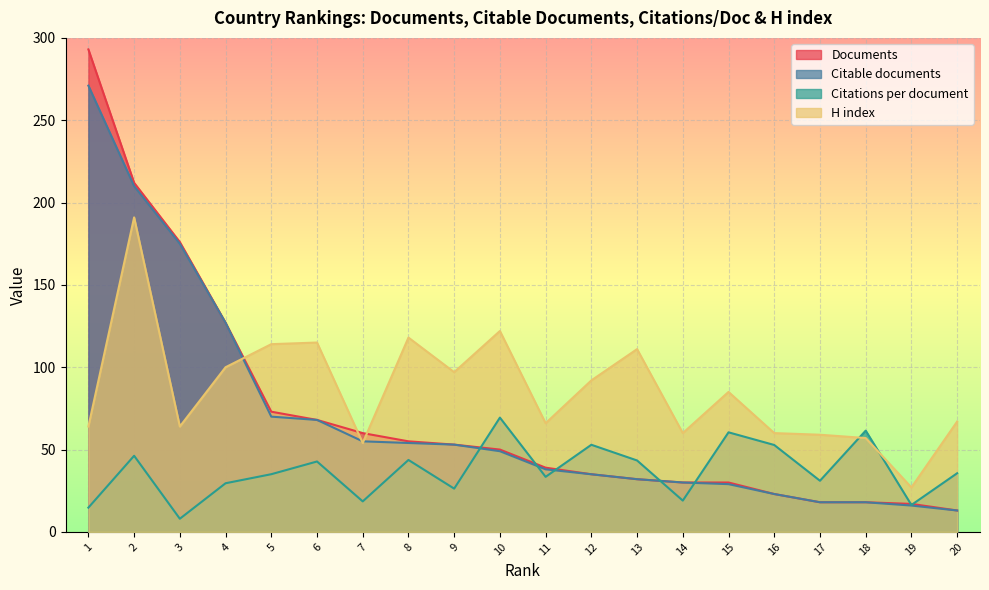

Which category has the highest value in the Citable documents series?

1